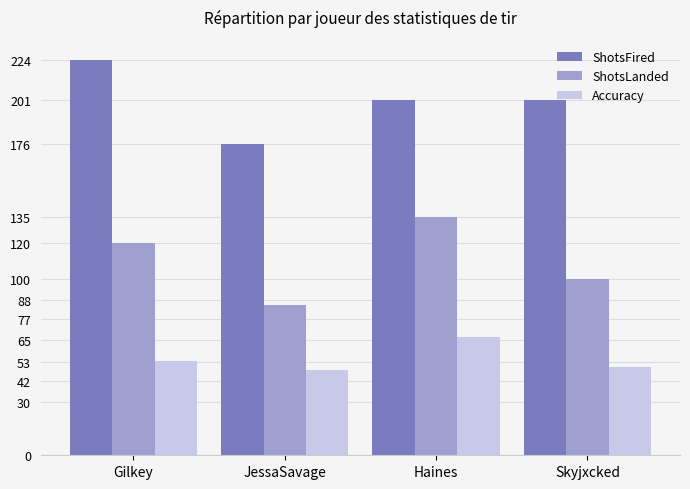

Rank the series by their average value, from highest to lowest.

ShotsFired, ShotsLanded, Accuracy